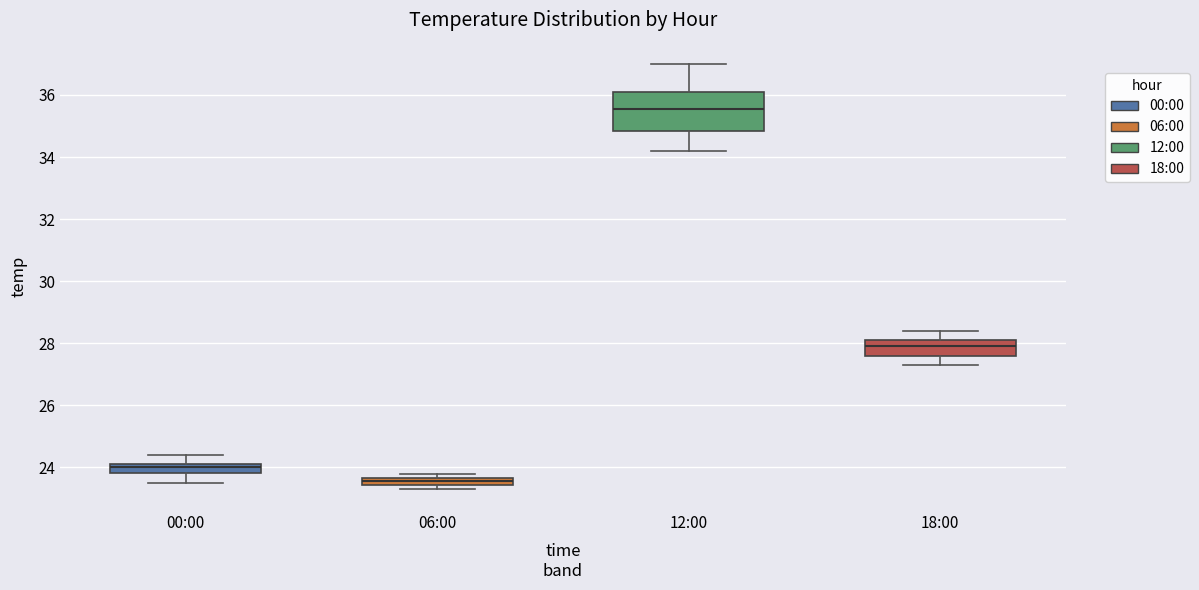

Which box has the highest median line?

12:00